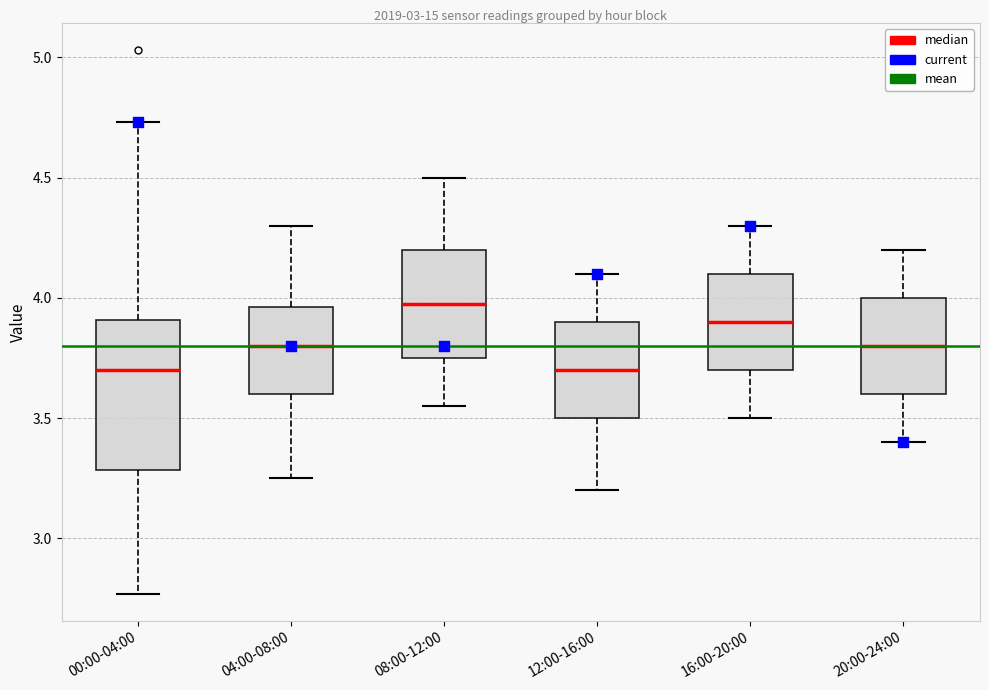

Reading left to right, transcribe this box plot: for each box, give where its median line is, the range the box spans, and where its two whiskers end, as read against the y-axis. The values are not printed on the chart, so give them approximately, as read against the axis.

00:00-04:00: median 3.70, box 3.30 to 3.90, whiskers 2.75 to 4.75
04:00-08:00: median 3.80, box 3.60 to 3.95, whiskers 3.25 to 4.30
08:00-12:00: median 4.00, box 3.75 to 4.20, whiskers 3.55 to 4.50
12:00-16:00: median 3.70, box 3.50 to 3.90, whiskers 3.20 to 4.10
16:00-20:00: median 3.90, box 3.70 to 4.10, whiskers 3.50 to 4.30
20:00-24:00: median 3.80, box 3.60 to 4.00, whiskers 3.40 to 4.20